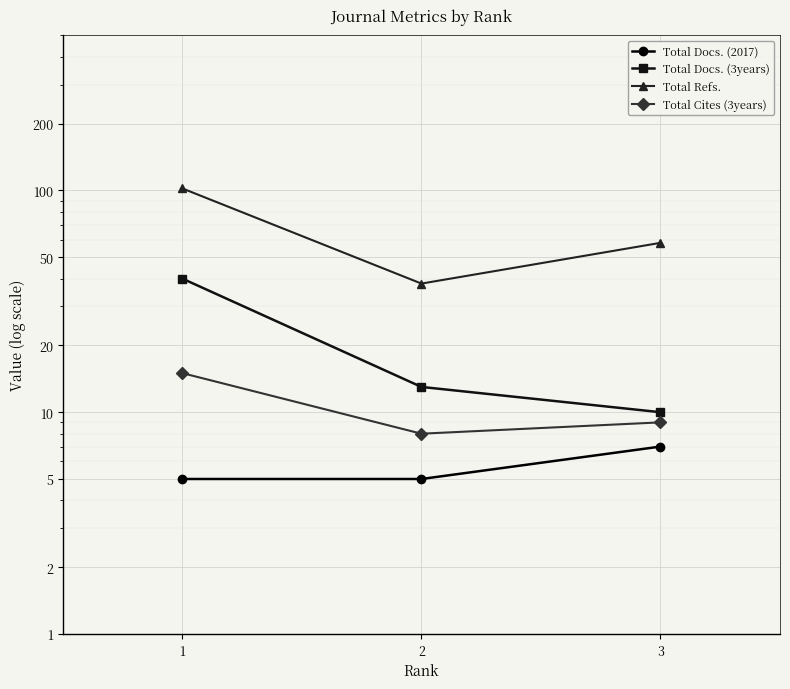

Which has a higher value, 3 or 1?

3